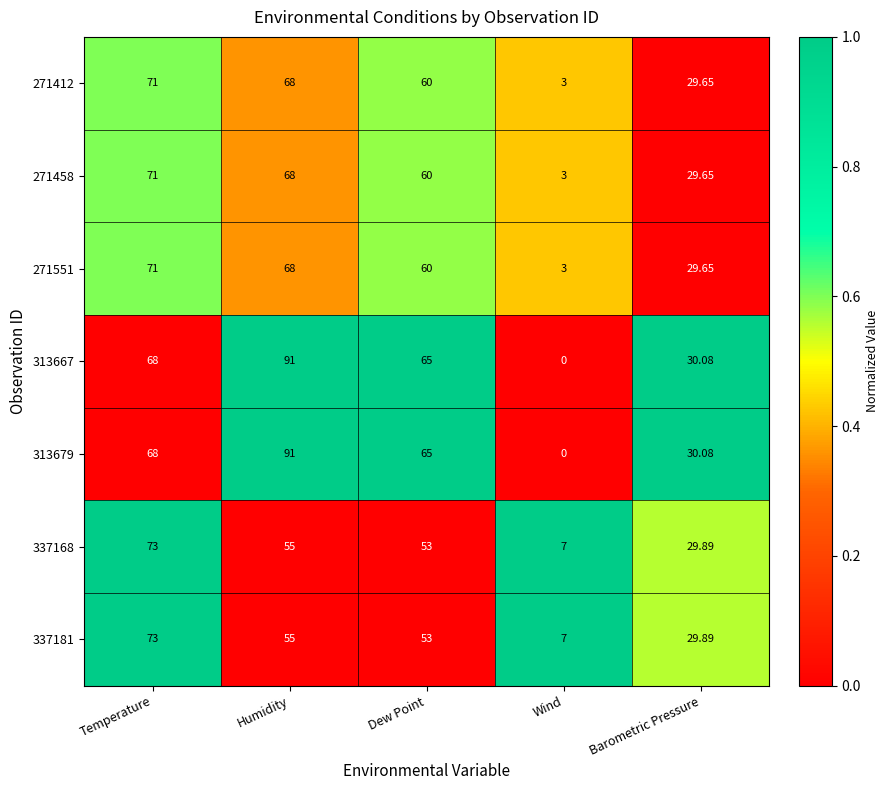

Count the number of data series in this chart.

7